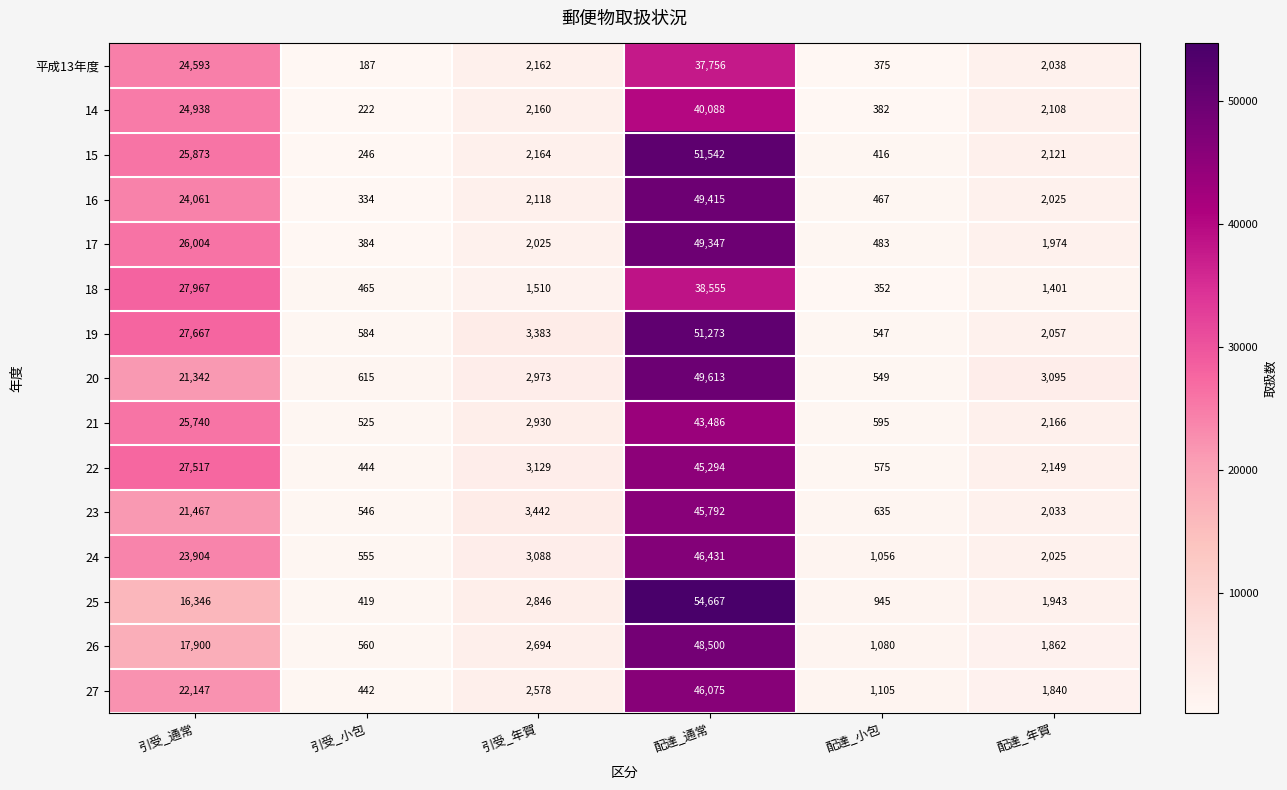

What is the spread (max minus min) of values at 引受_通常?

11621